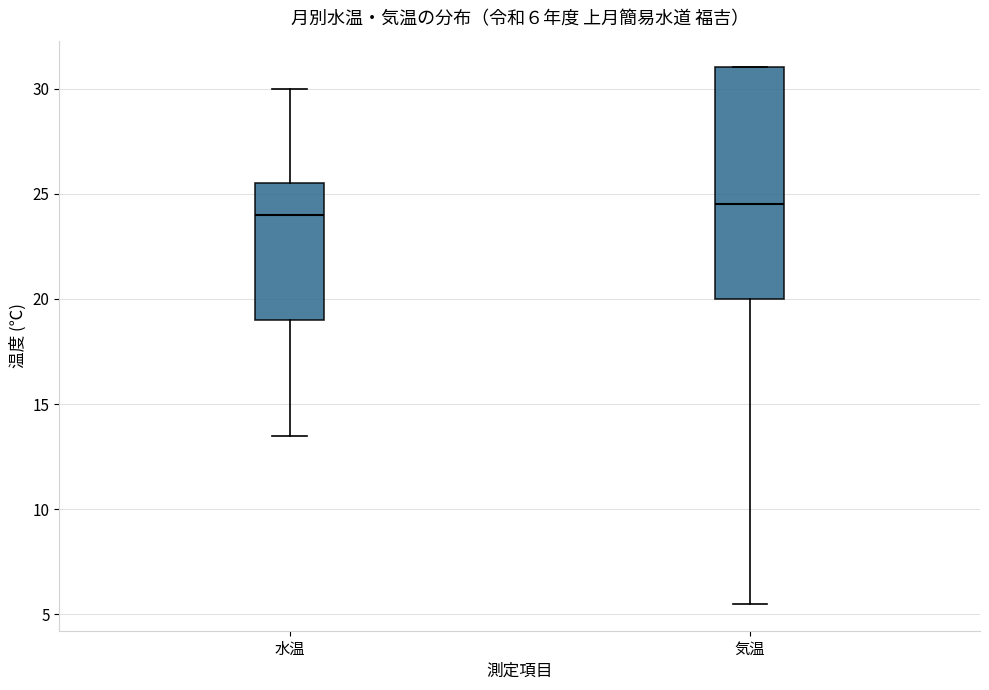

Which box has the highest median line?

気温